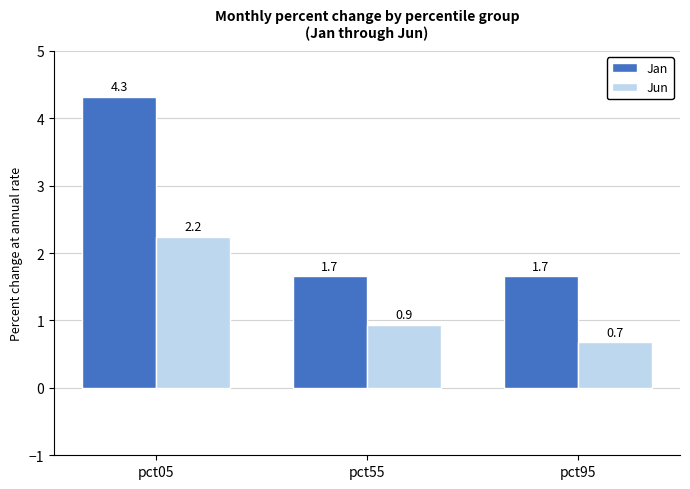

Reading left to right, list all the values displayed in this chart.

Jan: pct05=4.3	pct55=1.7	pct95=1.7
Jun: pct05=2.2	pct55=0.9	pct95=0.7